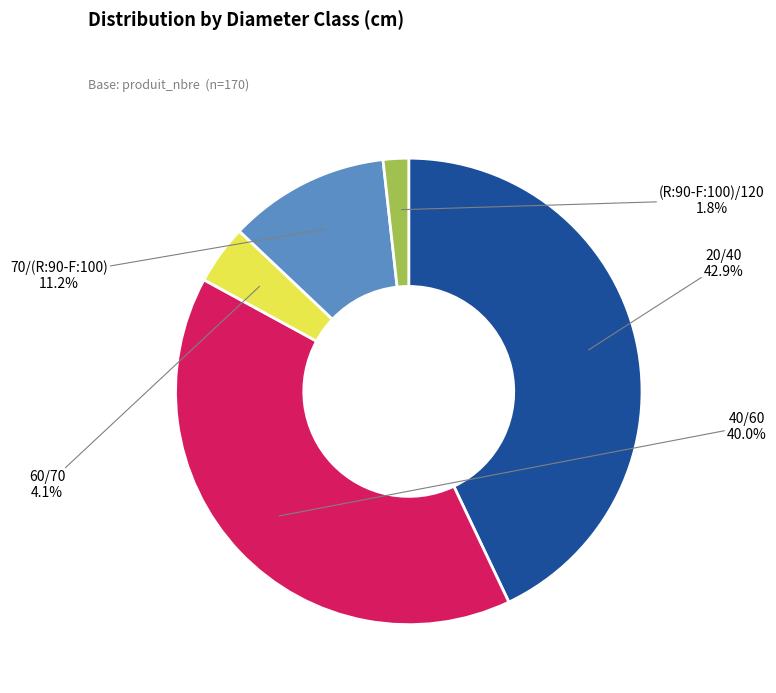

Does any single category account for the majority?

No